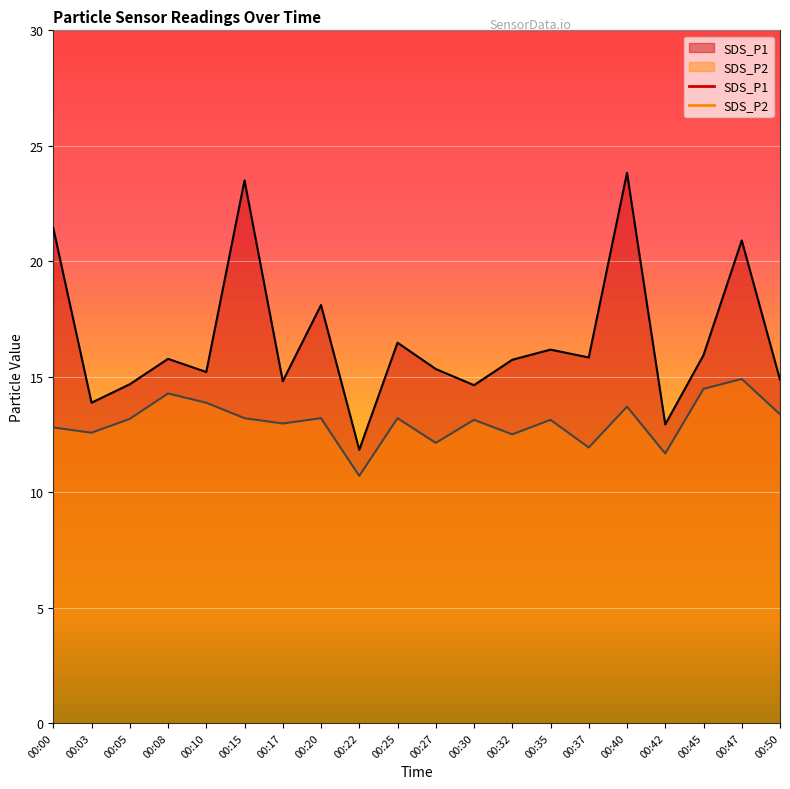

Rank the series at 00:17 from highest to lowest value.

SDS_P1, SDS_P2